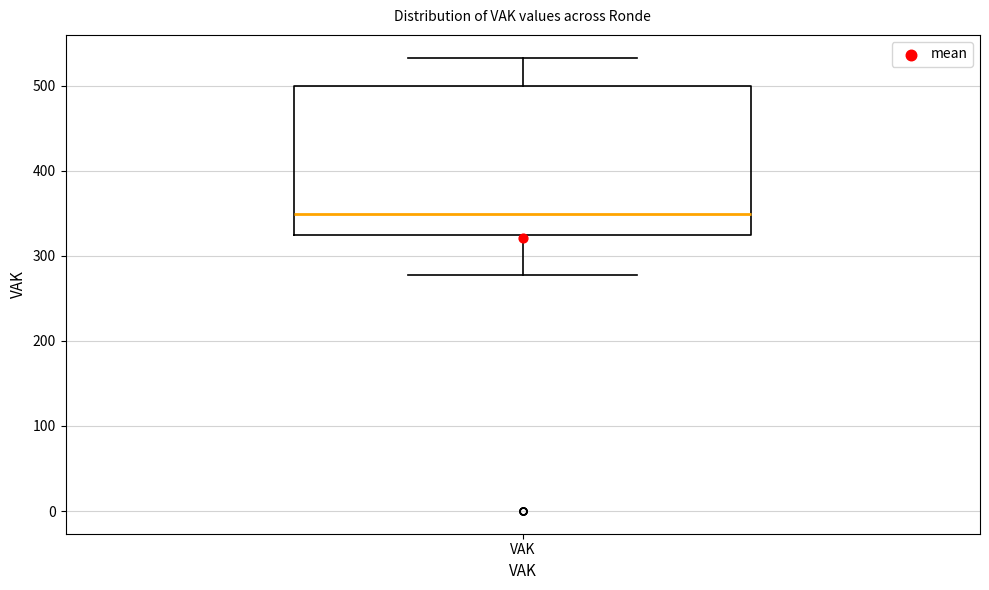

Read this box plot against the y-axis: the position of the median line, the range covered by the box, and the ends of both whiskers. The values are not printed on the chart, so give them approximately, as read against the axis.

median 350, box 320 to 500, whiskers 280 to 530